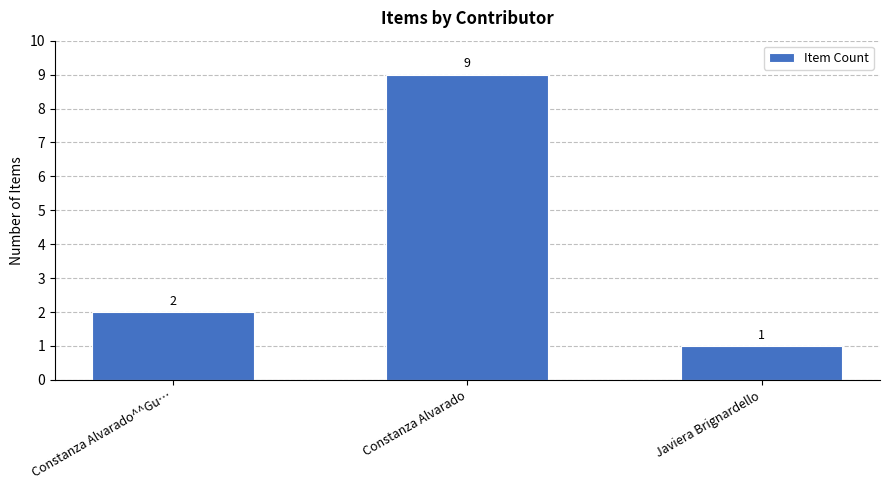

Rank the categories by value from lowest to highest.

Javiera Brignardello, Constanza Alvarado^^Gu…, Constanza Alvarado